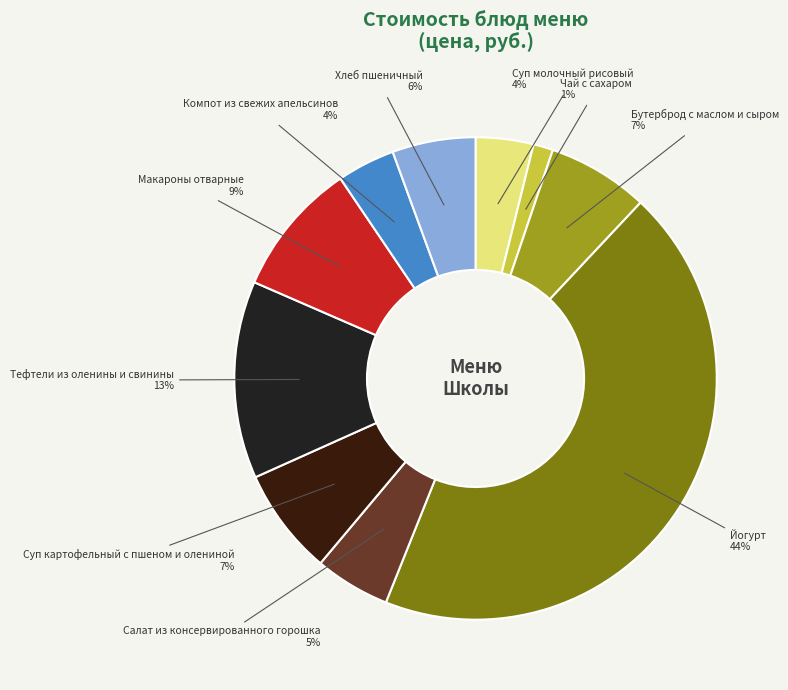

Is it true that Чай с сахаром is 13% of the pie?

False